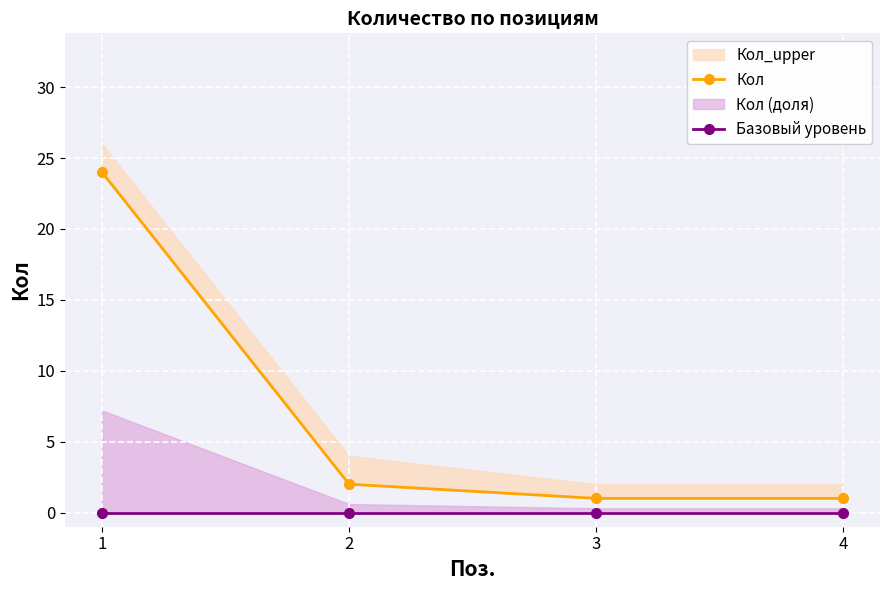

The value of Кол at 1 is 24. True or false?

True